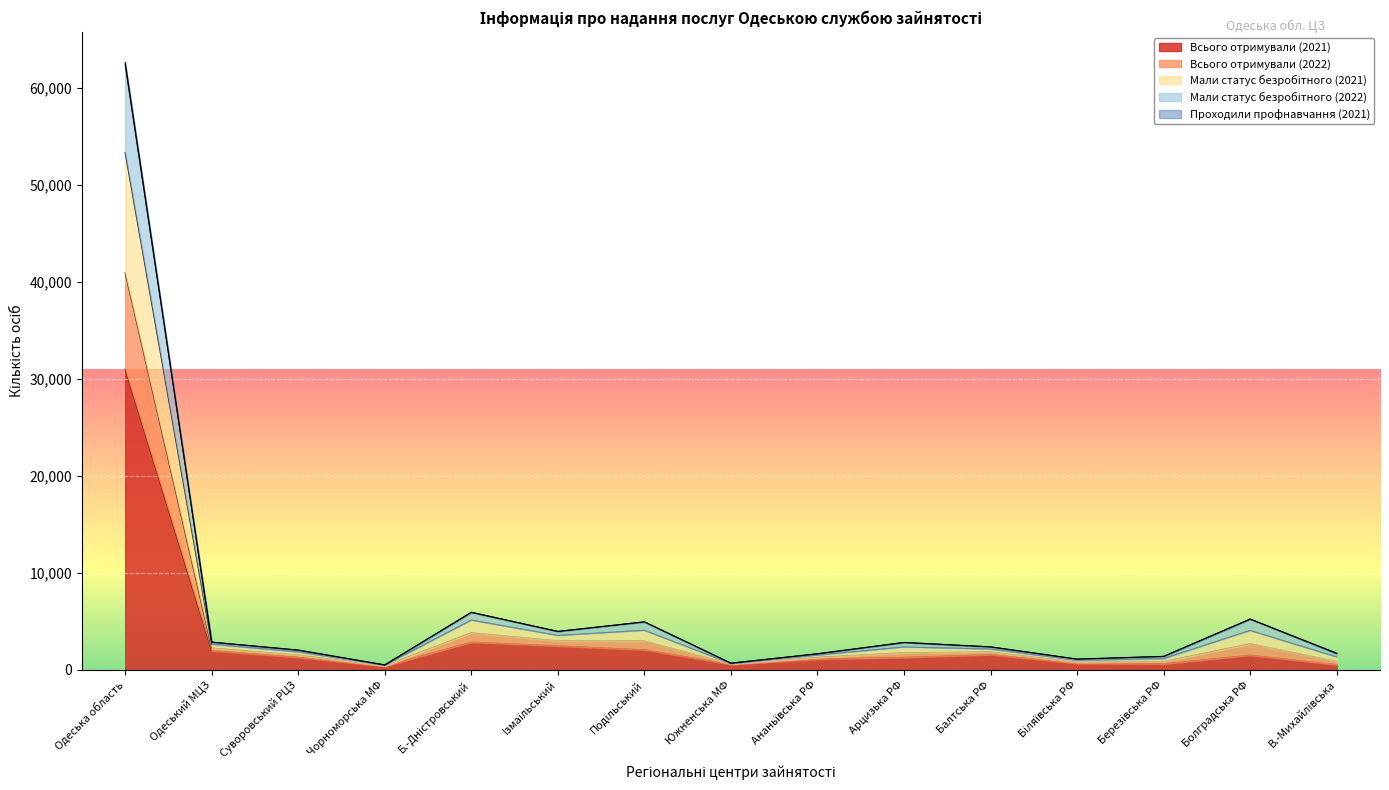

True or false: Всього отримували (2021) and Всього отримували (2022) cross at least once.

False